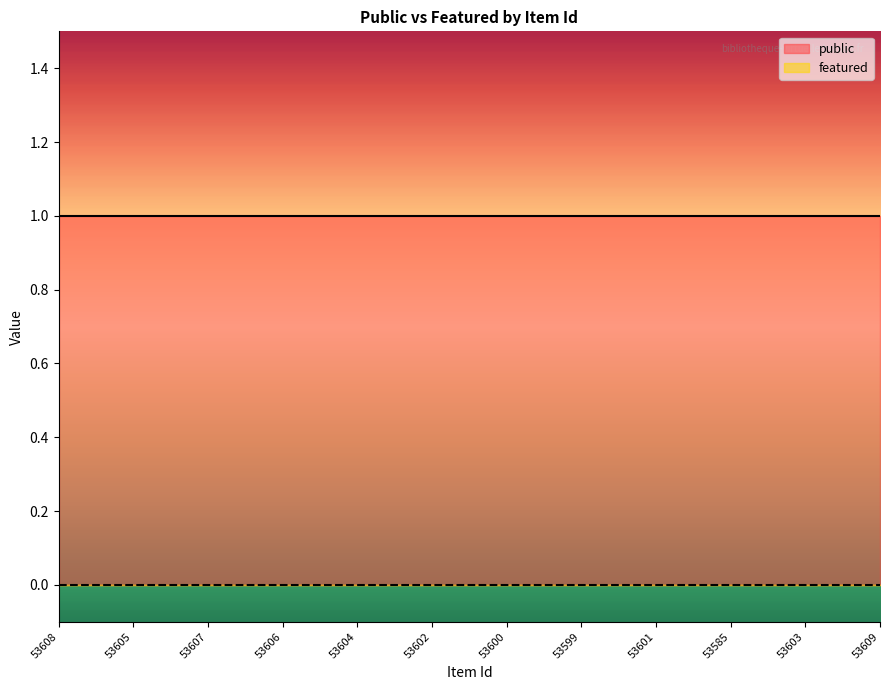

True or false: featured and public intersect in this chart.

False